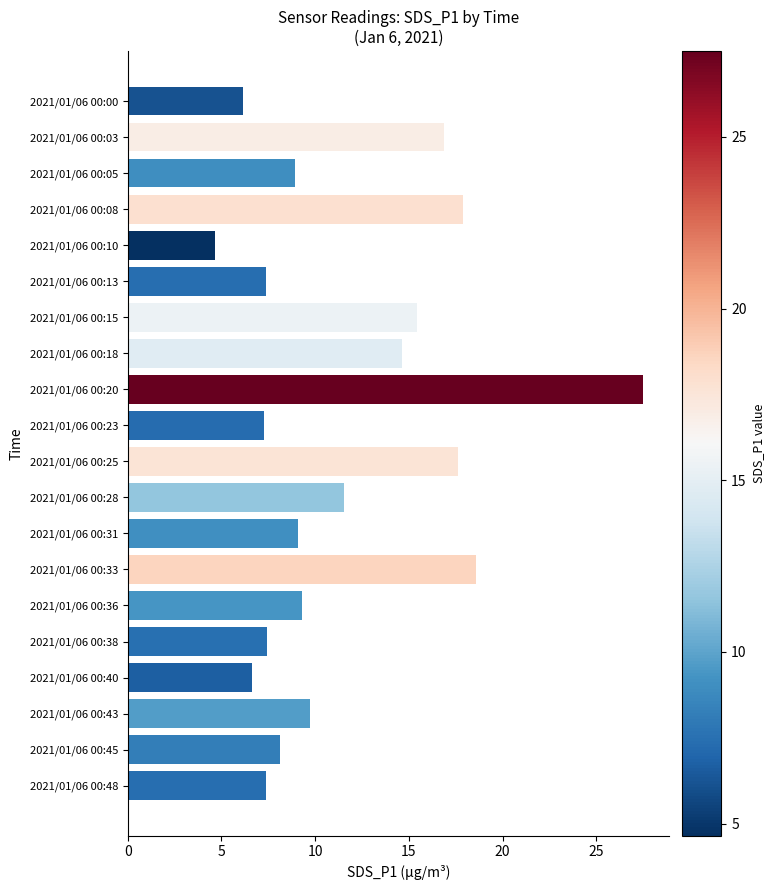

What is the value of the 16th bar from the top?

7.4